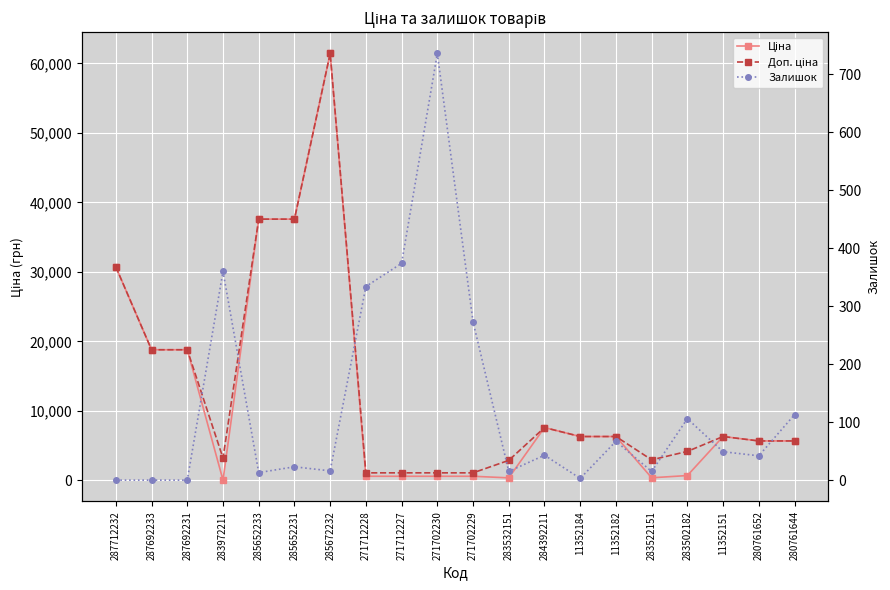

The Доп. ціна series shows 4165.6 at 283502182. True or false?

True